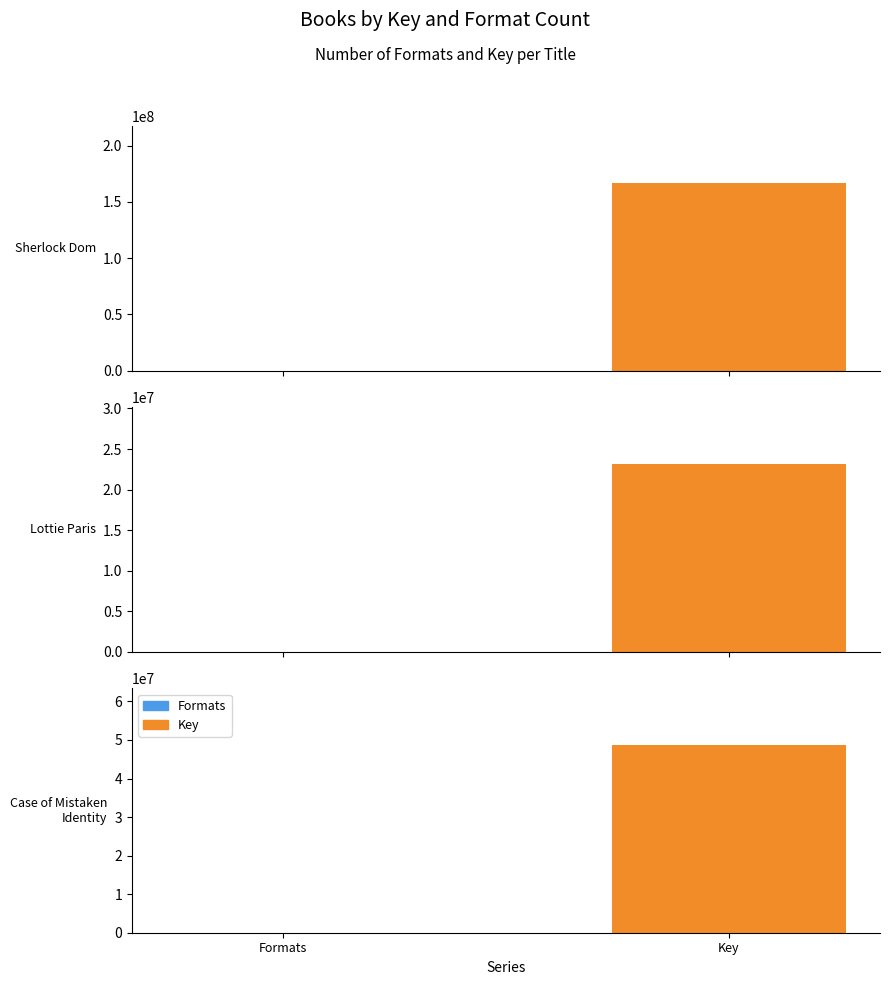

Which series has the widest spread of values?

Key